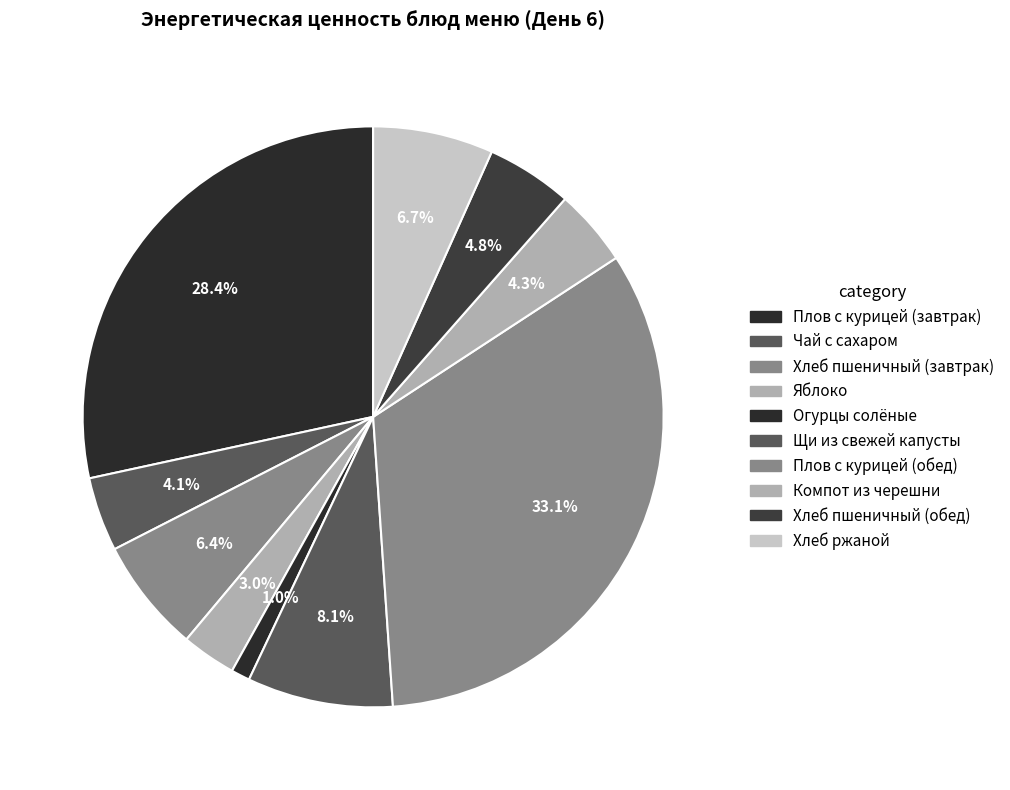

Combined, what portion of the pie is Хлеб пшеничный (завтрак) and Яблоко?

9.4%